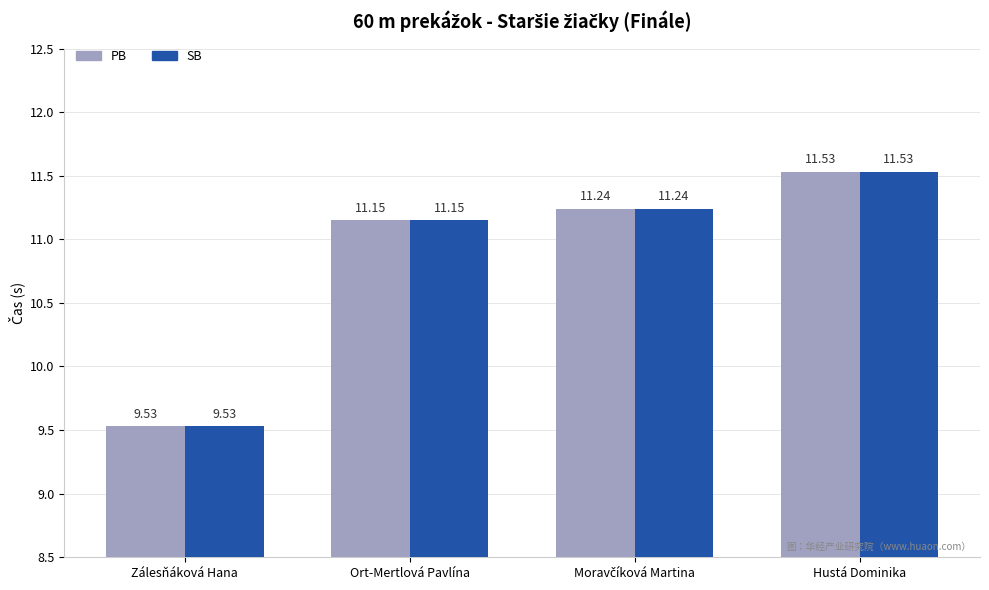

The SB series shows 5.1 at Ort-Mertlová Pavlína. True or false?

False